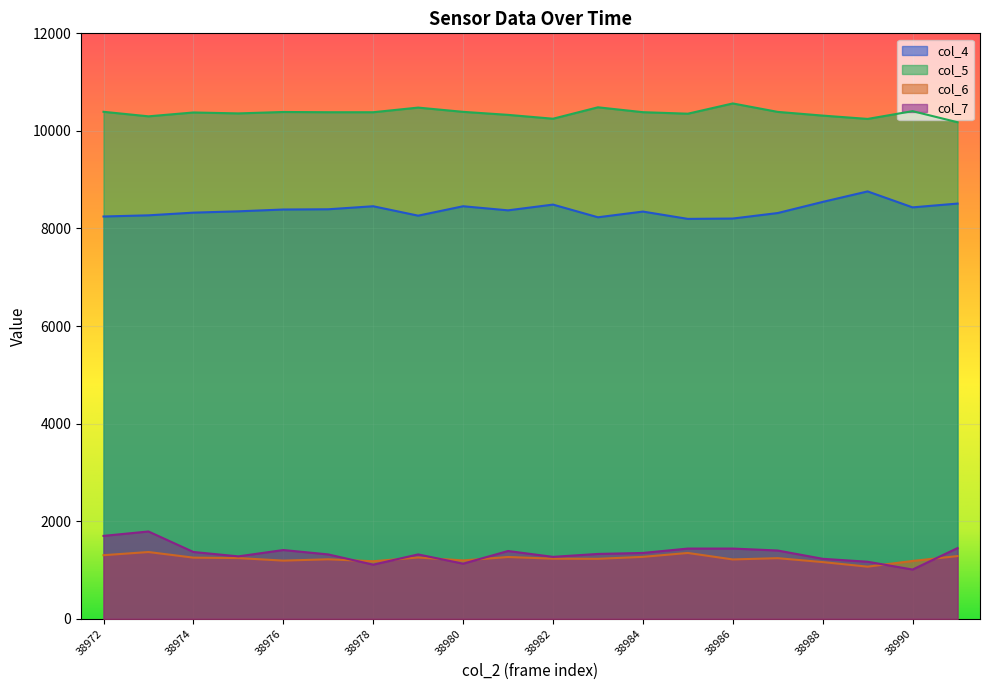

Reading left to right, extract all data points from this chart.

col_4: 8246	8270	8325	8352	8389	8394	8456	8263	8456	8372	8490	8230	8347	8197	8204	8317	8545	8760	8433	8511
col_5: 10392	10299	10378	10359	10388	10383	10383	10478	10391	10329	10250	10484	10384	10353	10563	10390	10314	10246	10405	10178
col_6: 1304	1369	1254	1245	1193	1220	1180	1257	1197	1267	1233	1230	1270	1350	1217	1243	1163	1069	1186	1286
col_7: 1700	1790	1370	1280	1410	1320	1110	1320	1130	1390	1270	1330	1350	1440	1440	1400	1230	1170	1010	1450